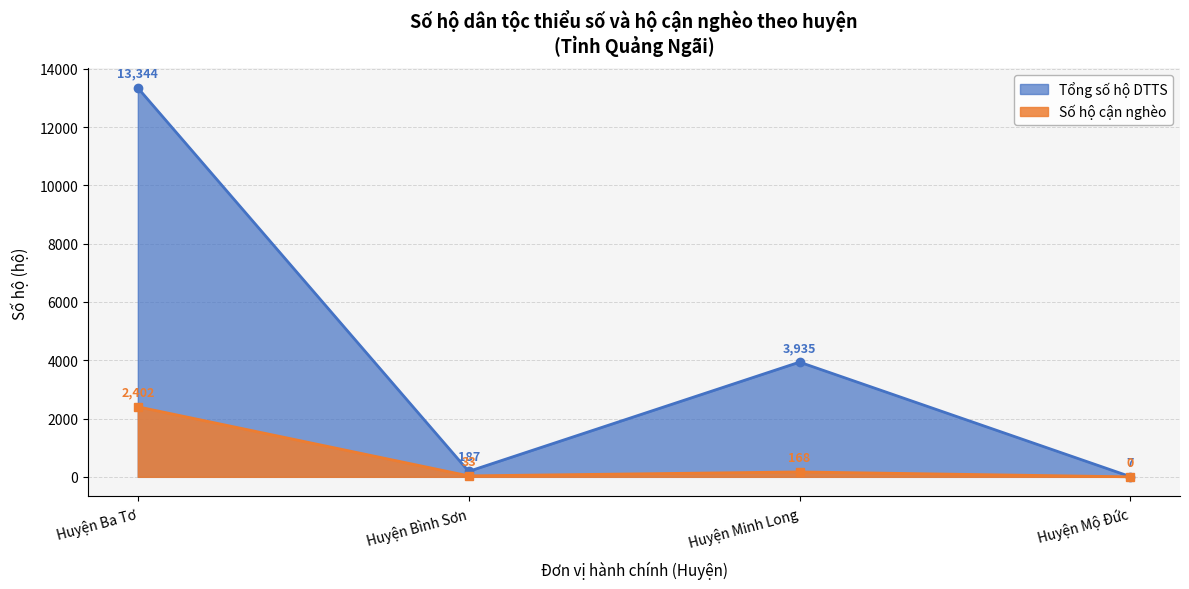

True or false: Số hộ cận nghèo and Tổng số hộ DTTS cross at least once.

False